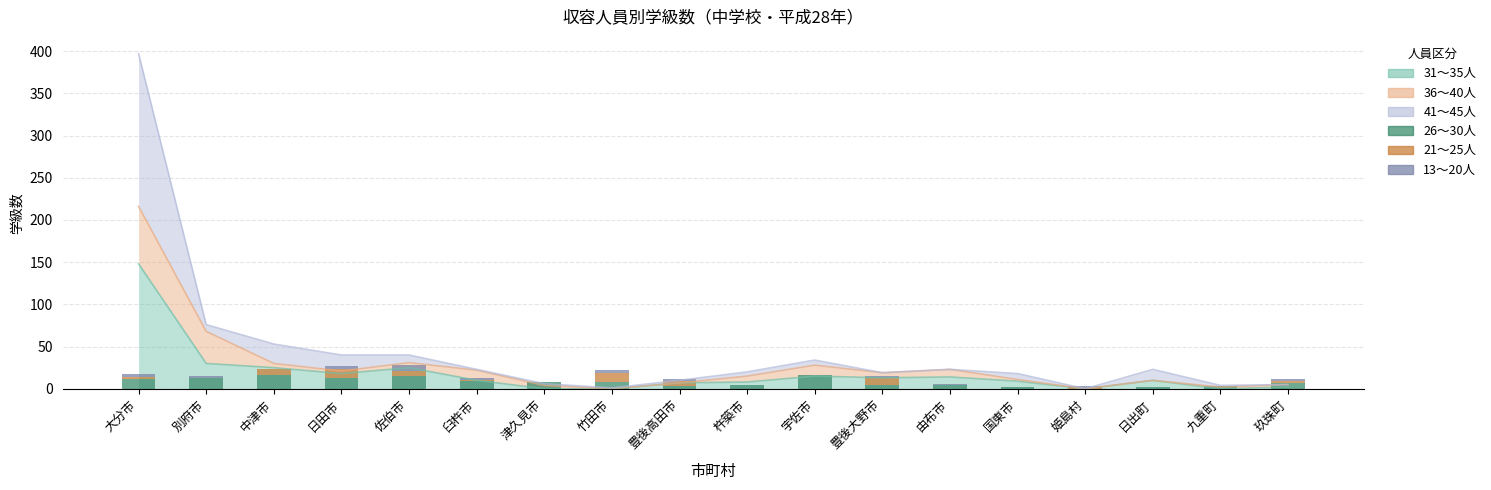

What is the label of the 15th bar from the right?

日田市